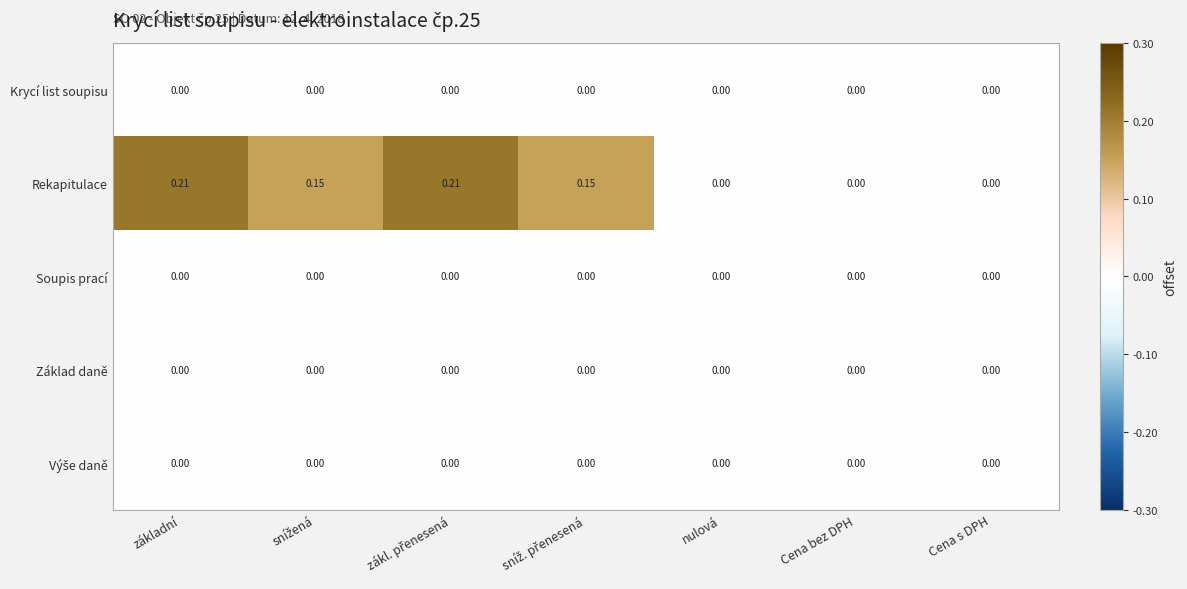

Which series has the widest spread of values?

Rekapitulace